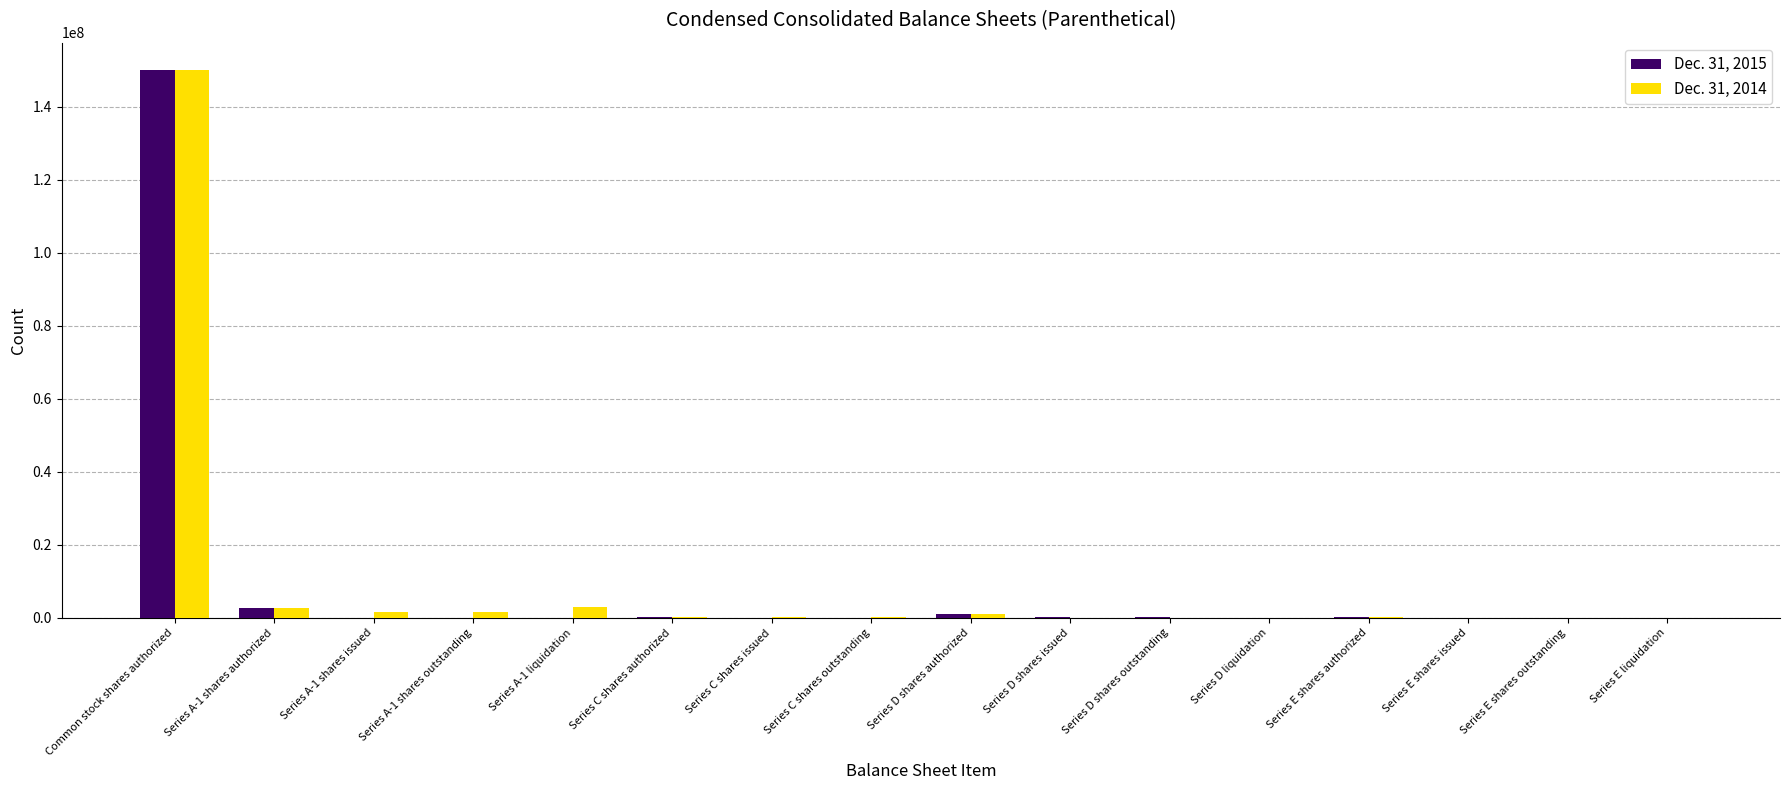

Is the value of Dec. 31, 2014 at Common stock shares authorized greater than the value of Dec. 31, 2015 at Series E shares outstanding?

Yes